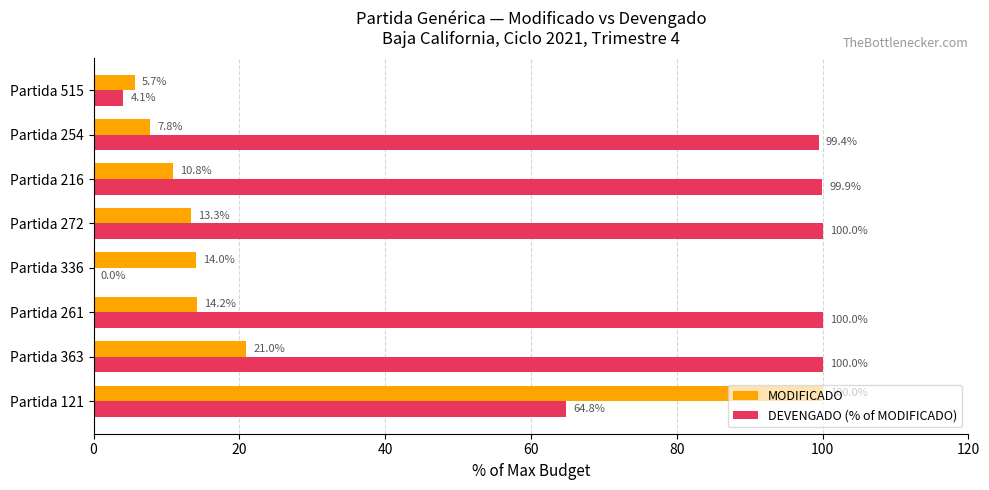

The MODIFICADO series shows 7.8 at Partida 254. True or false?

True